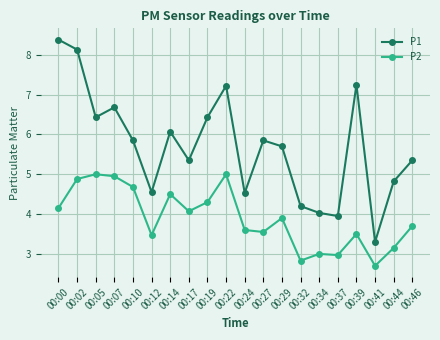

Is it true that P2 equals 1.2 at 00:07?

False